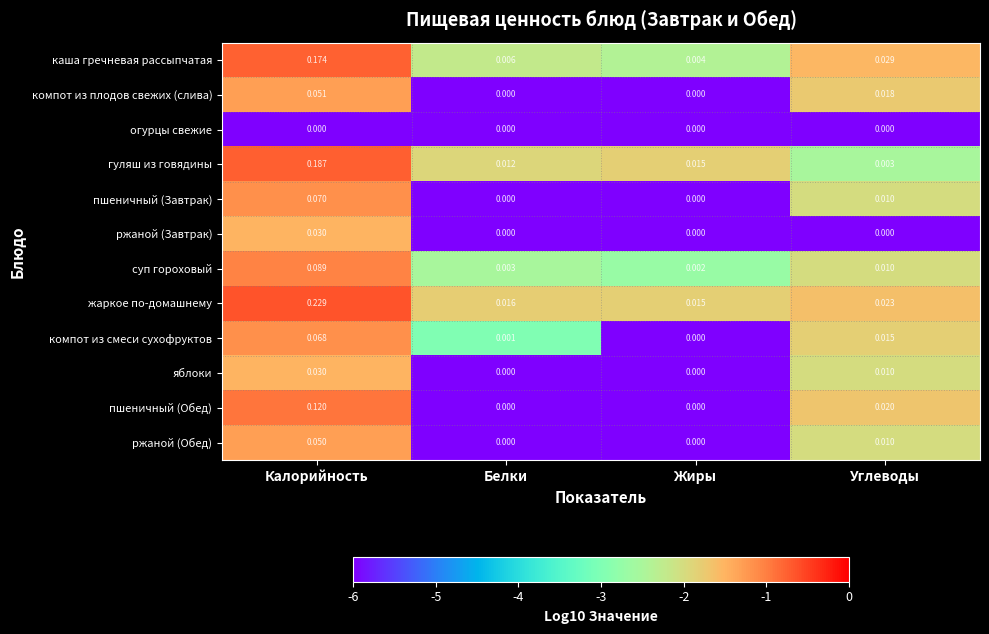

At which label does суп гороховый reach its minimum?

Жиры